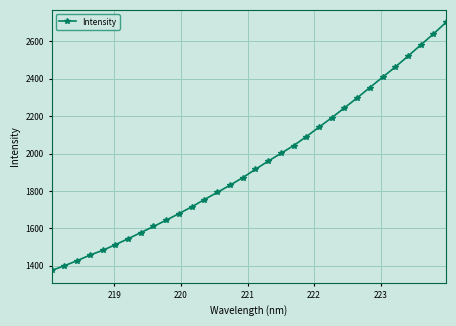

Count the number of data series in this chart.

1